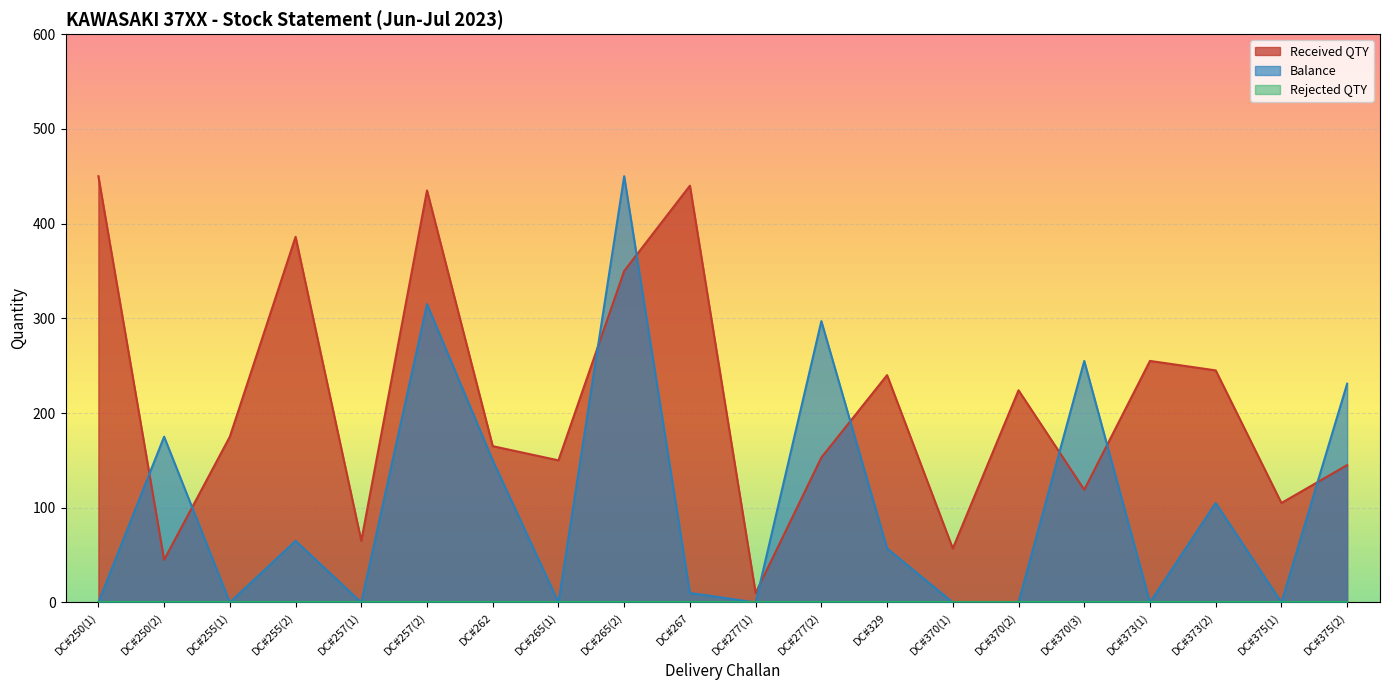

Reading left to right, extract all data points from this chart.

Received QTY: 450	45	175	386	65	435	165	150	350	440	10	153	240	57	224	119	255	245	105	145
Balance: 0	175	0	65	0	315	150	0	450	10	0	297	57	0	0	255	0	105	0	231